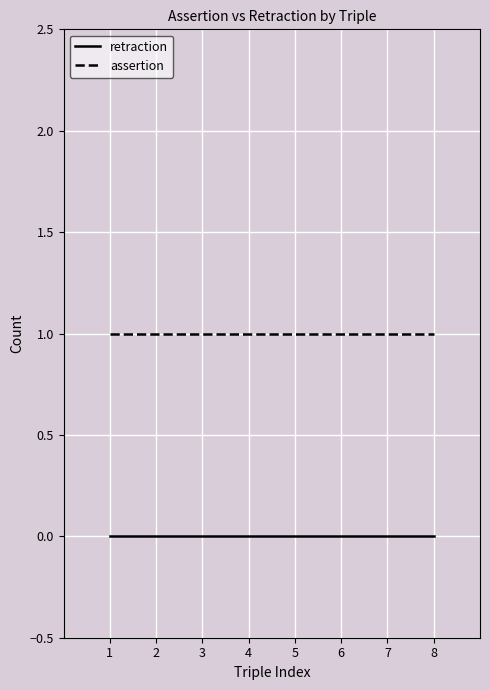

What are all the series names shown in the legend?

retraction, assertion